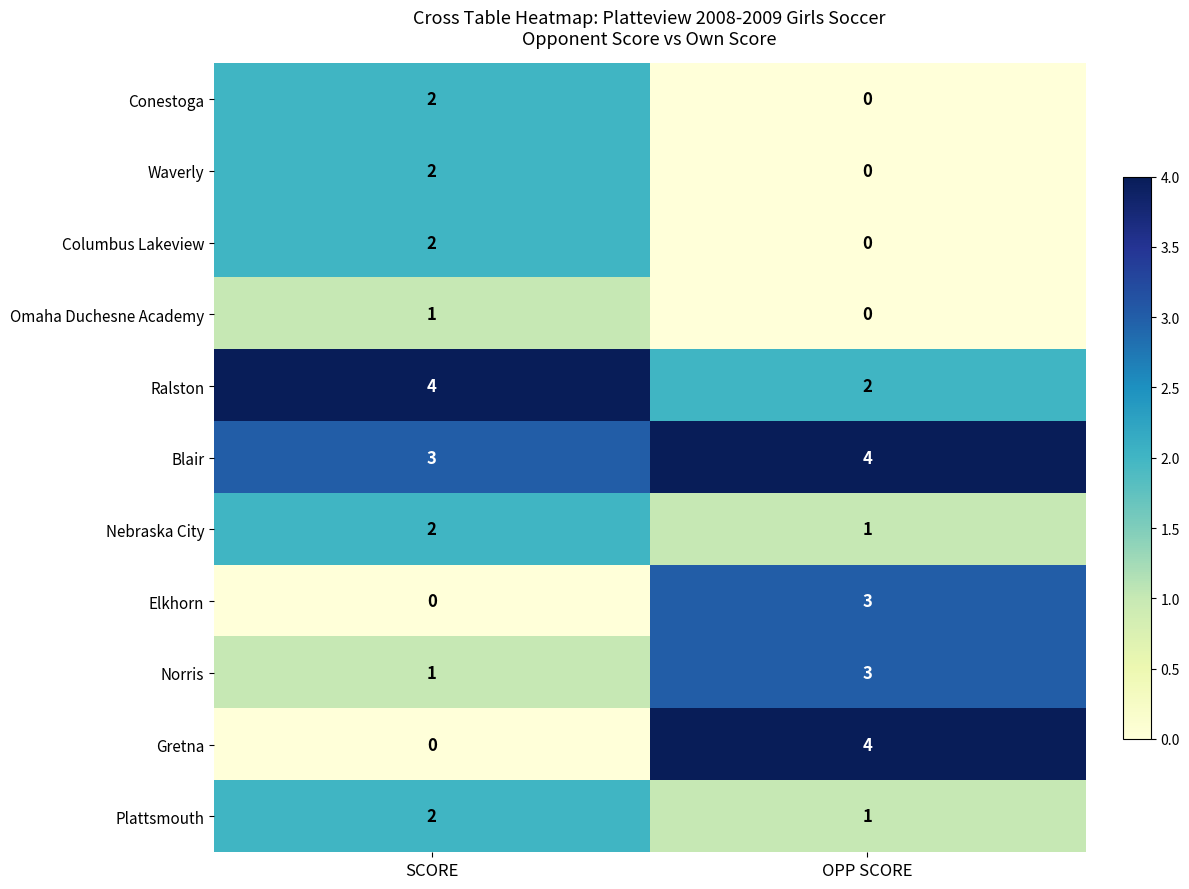

Count the number of data series in this chart.

11